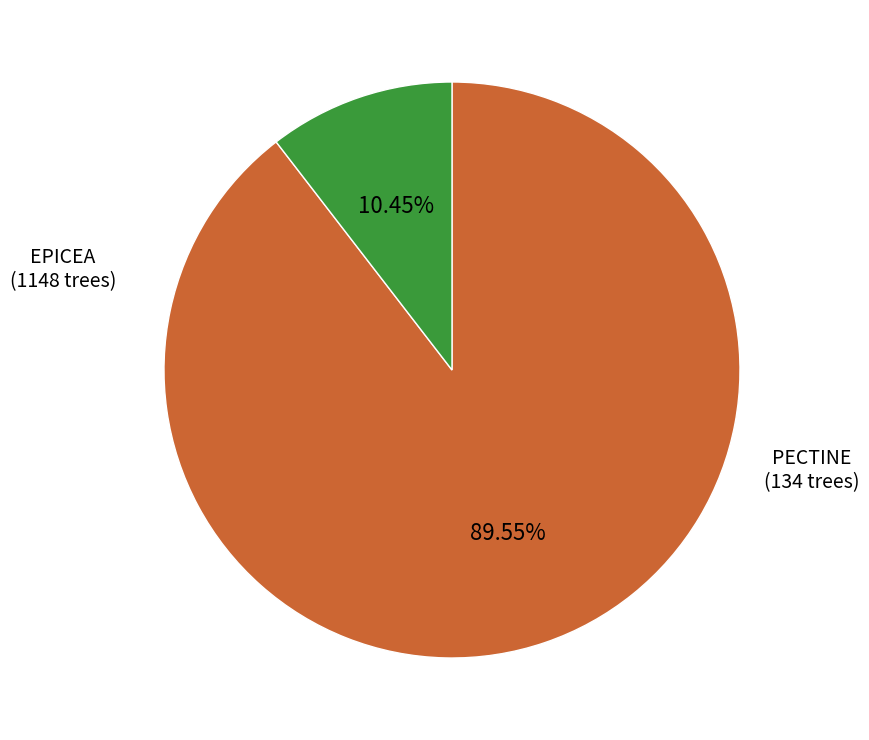

Is there any slice that represents more than half of the pie?

Yes